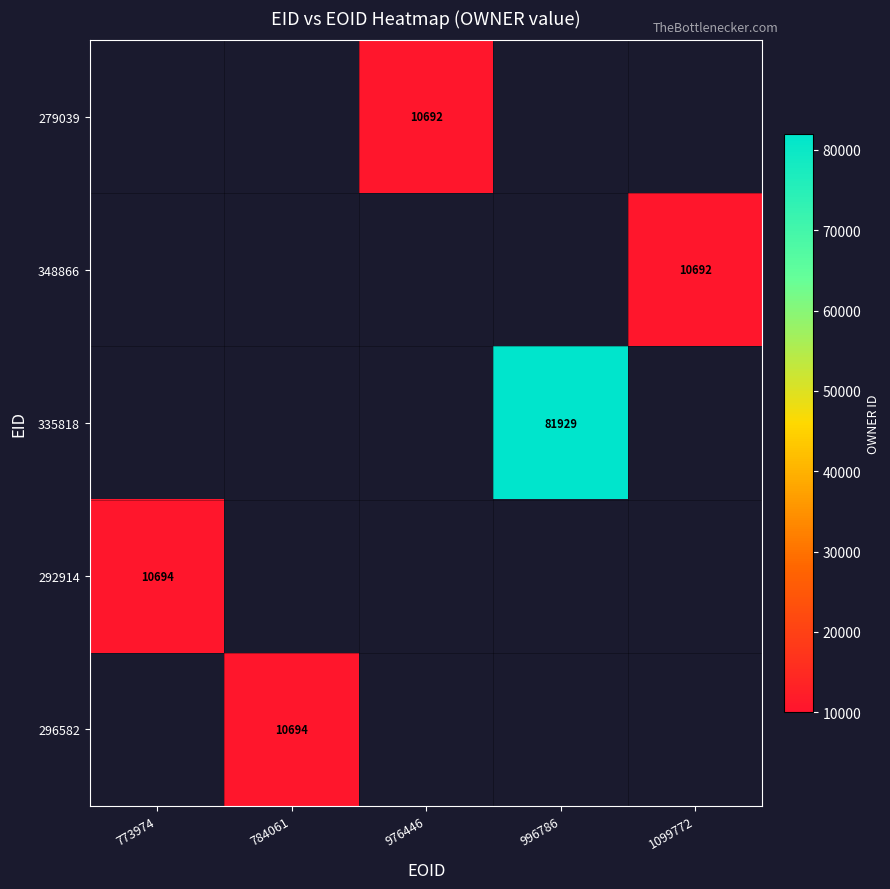

The 296582 series shows 10694 at 784061. True or false?

True